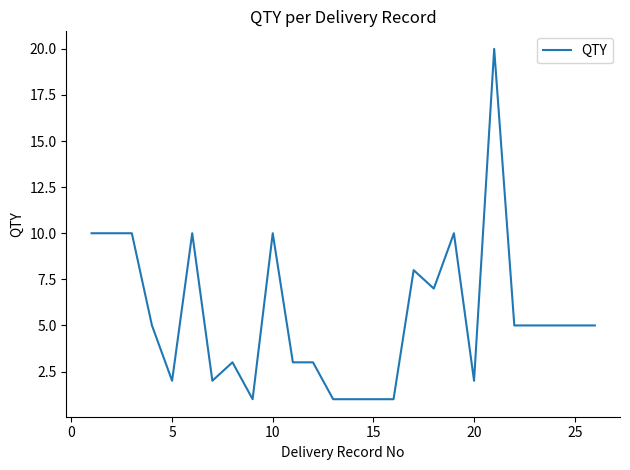

What is the difference between the maximum and minimum values?

19